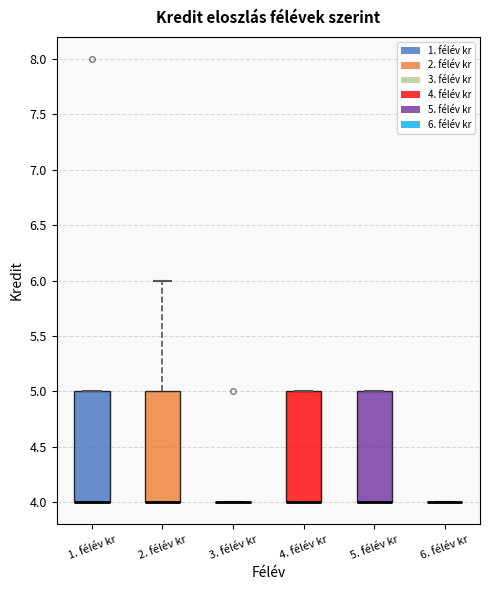

Reading left to right, read every box against the y-axis: the position of its median line, the range the box covers, and the ends of its whiskers. The values are not printed on the chart, so give them approximately, as read against the axis.

1. félév kr: median 4 (drawn on the box's lower edge), box 4 to 5, whiskers 4 to 5
2. félév kr: median 4 (drawn on the box's lower edge), box 4 to 5, whiskers 4 to 6
3. félév kr: box collapsed to a line at 4, whiskers 4 to 4
4. félév kr: median 4 (drawn on the box's lower edge), box 4 to 5, whiskers 4 to 5
5. félév kr: median 4 (drawn on the box's lower edge), box 4 to 5, whiskers 4 to 5
6. félév kr: box collapsed to a line at 4, whiskers 4 to 4